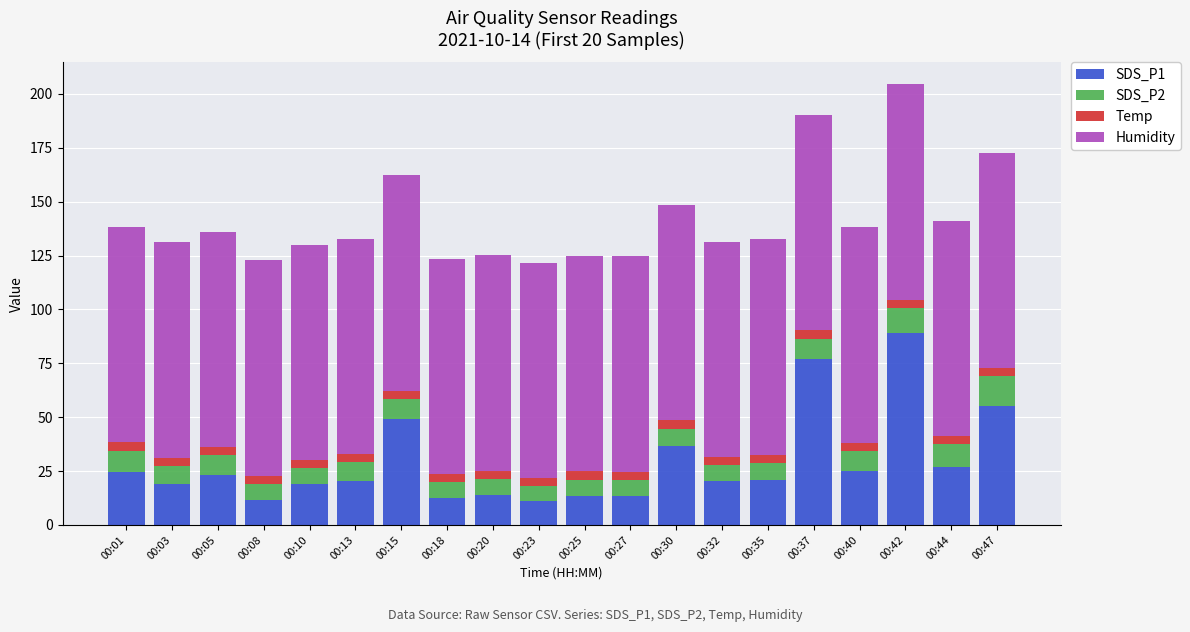

What is the sum of all SDS_P1 values?

581.5